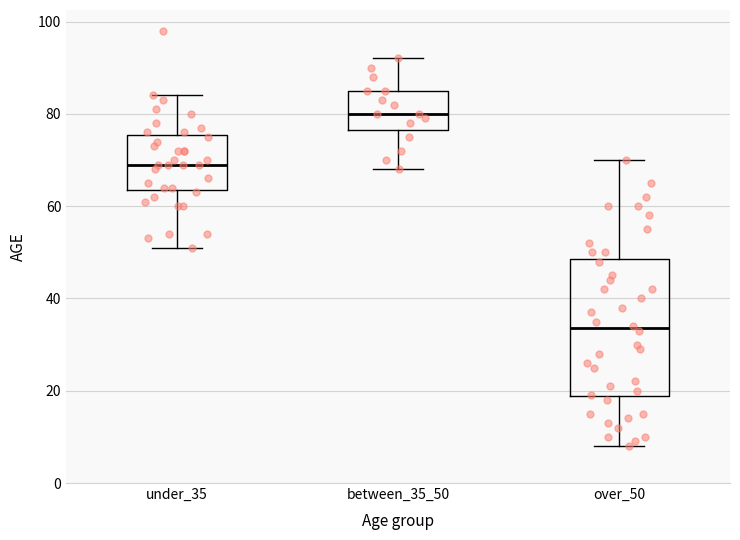

Which box's median line is the lowest?

over_50